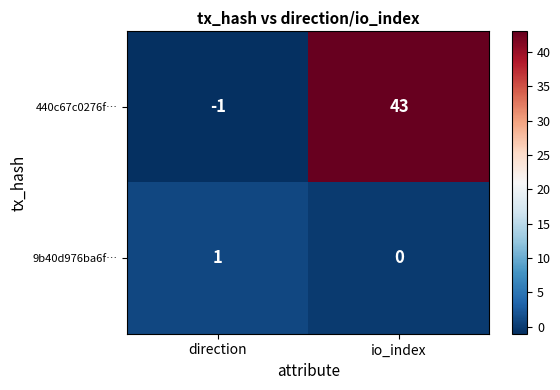

Is the value of 440c67c0276f… at direction greater than the value of 9b40d976ba6f… at io_index?

No